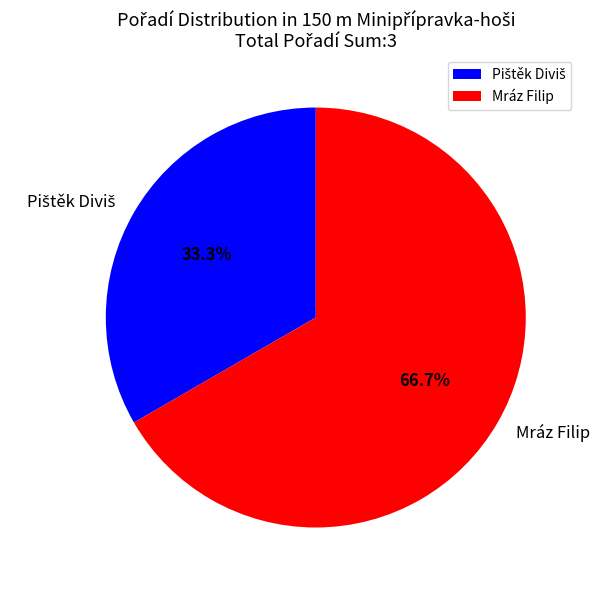

Is there a majority slice in this chart?

Yes